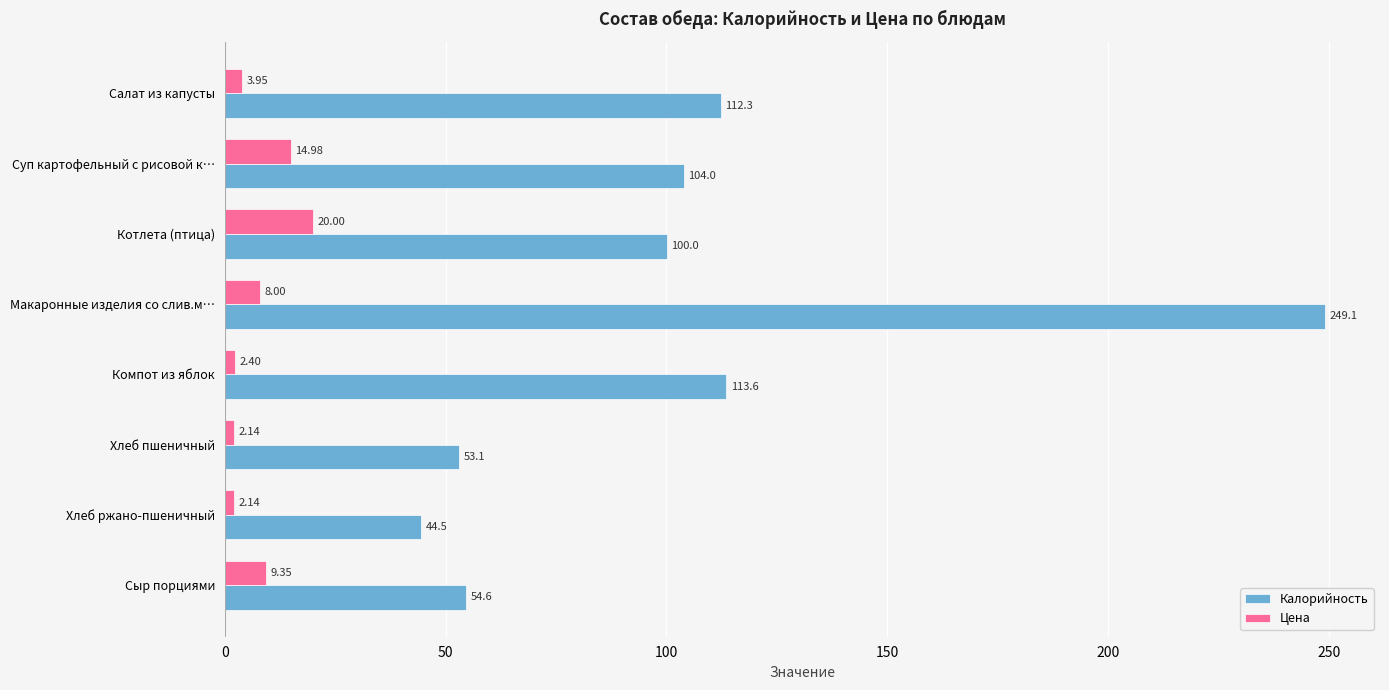

List the series in order of their overall mean, lowest first.

Цена, Калорийность